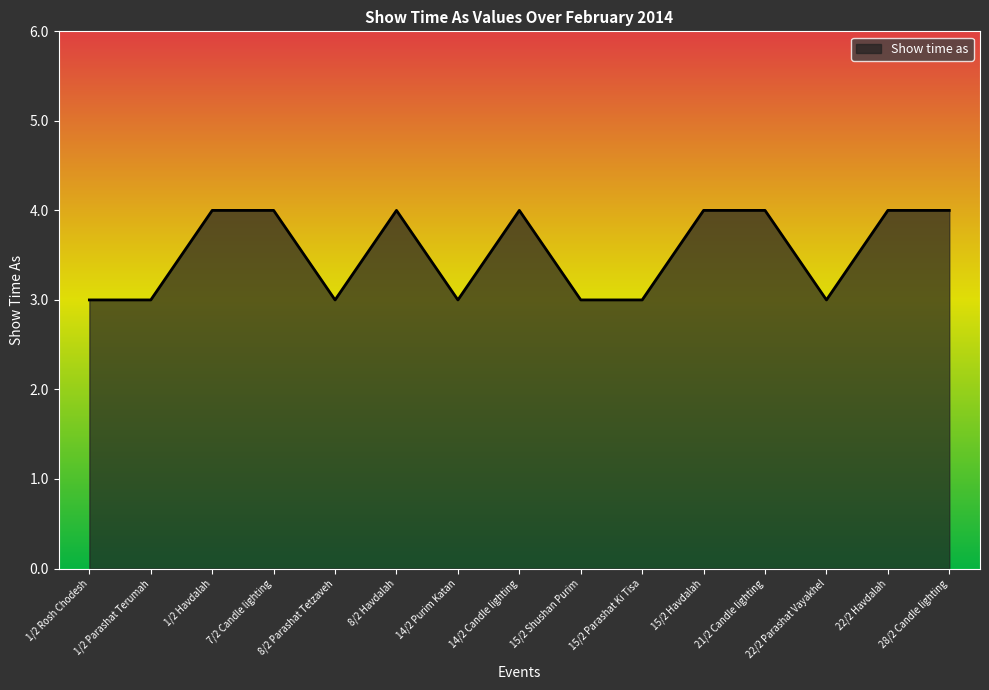

What is the maximum value shown in the chart?

4